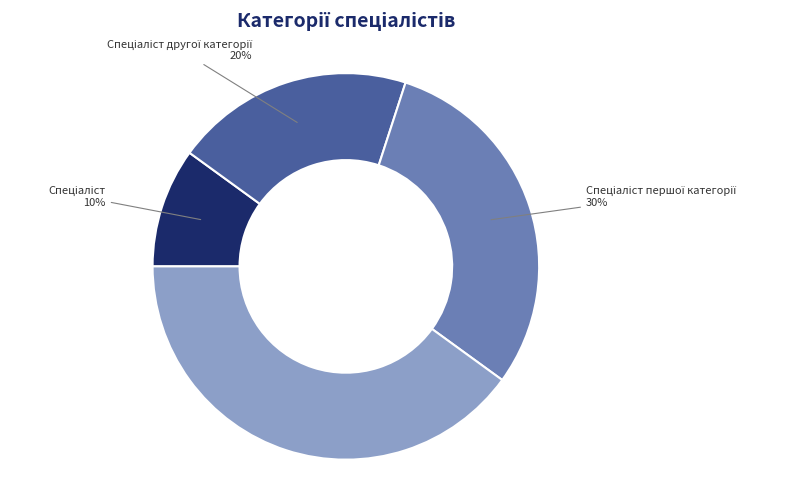

How many slices are in this pie chart?

4